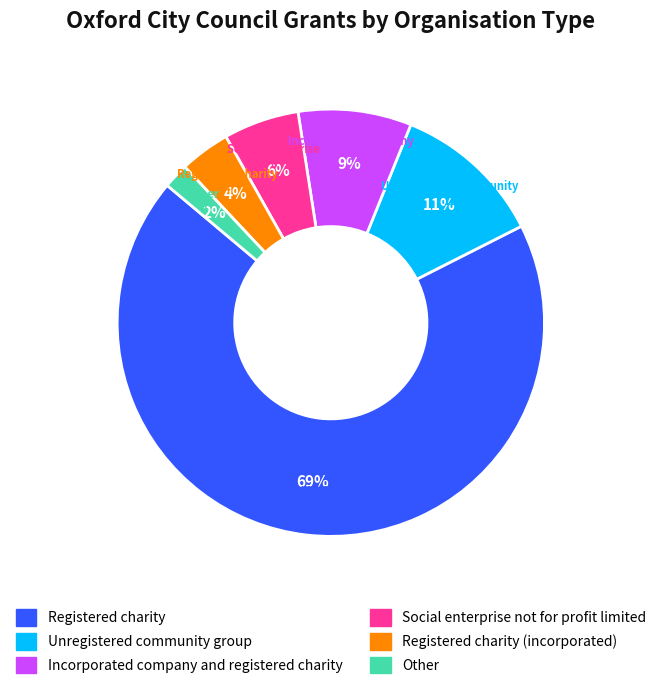

To the nearest percent, what is the average slice percentage?

17%